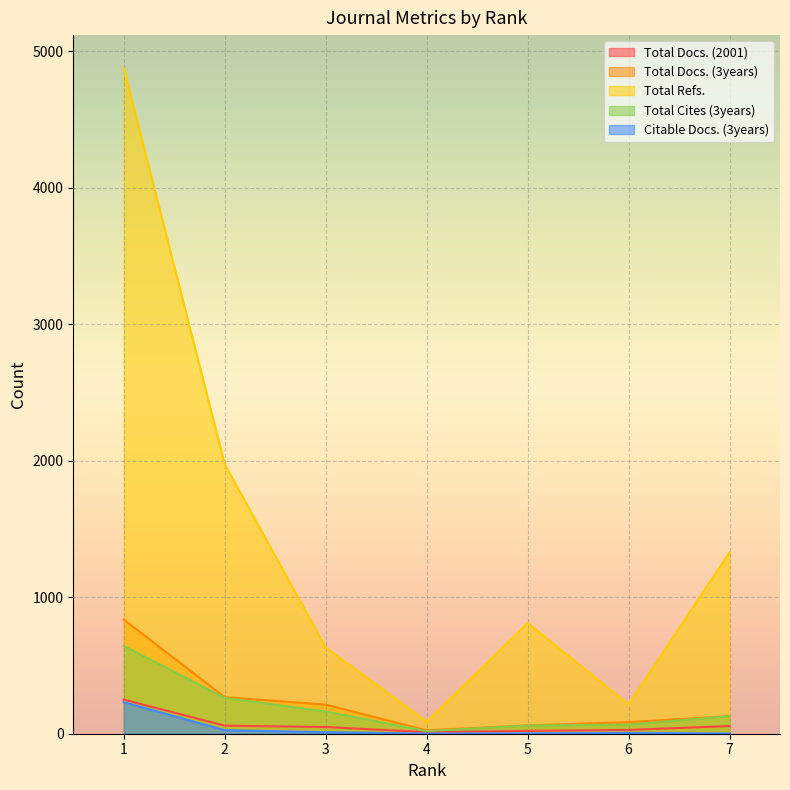

Rank the series at 6 from lowest to highest value.

Citable Docs. (3years), Total Docs. (2001), Total Cites (3years), Total Docs. (3years), Total Refs.